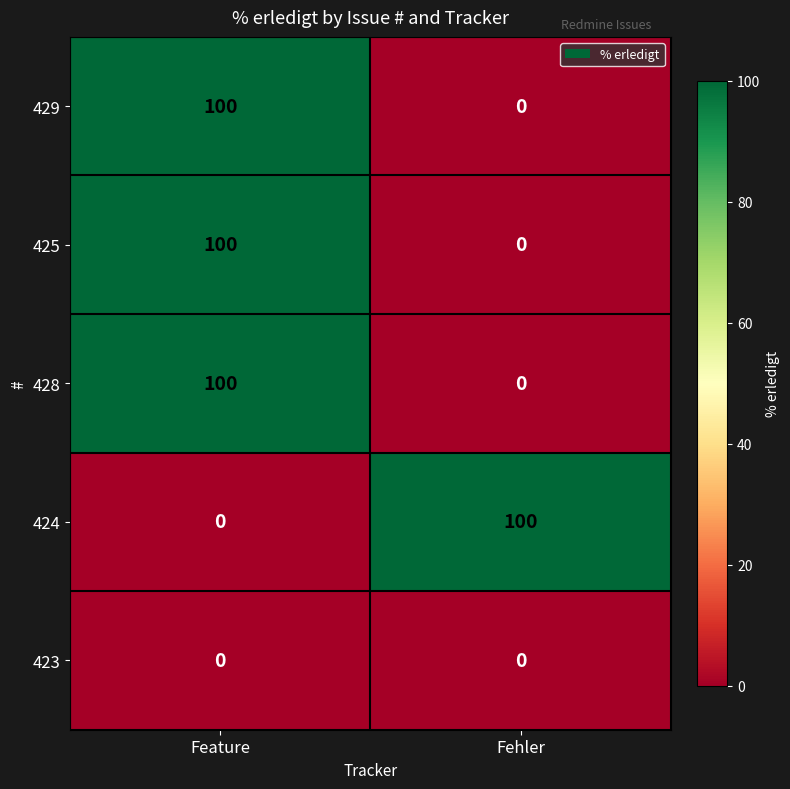

Reading right to left, list all the values displayed in this chart.

429: 0	100
425: 0	100
428: 0	100
424: 100	0
423: 0	0